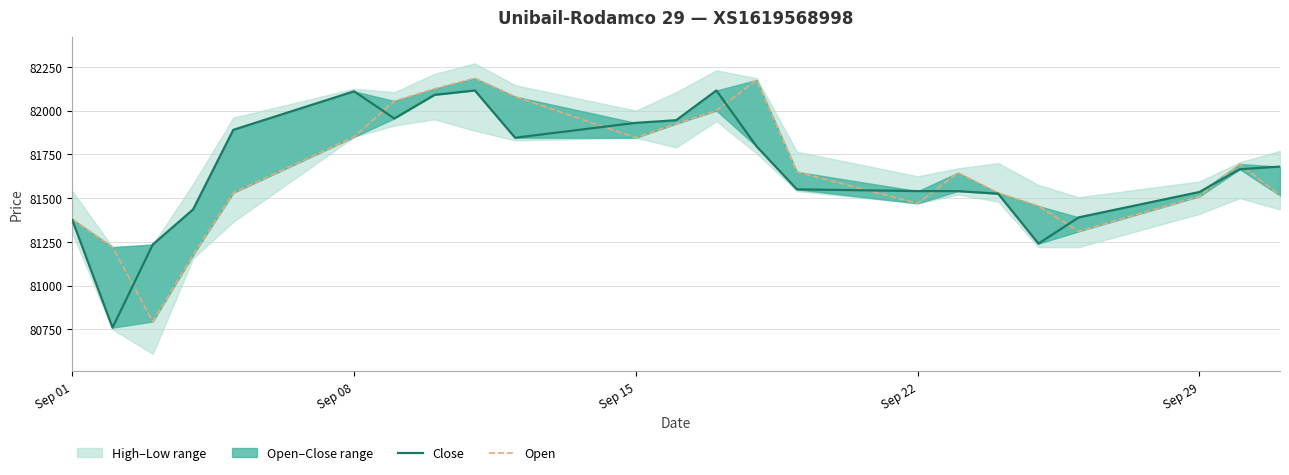

How many times do Open and Close cross each other?

9